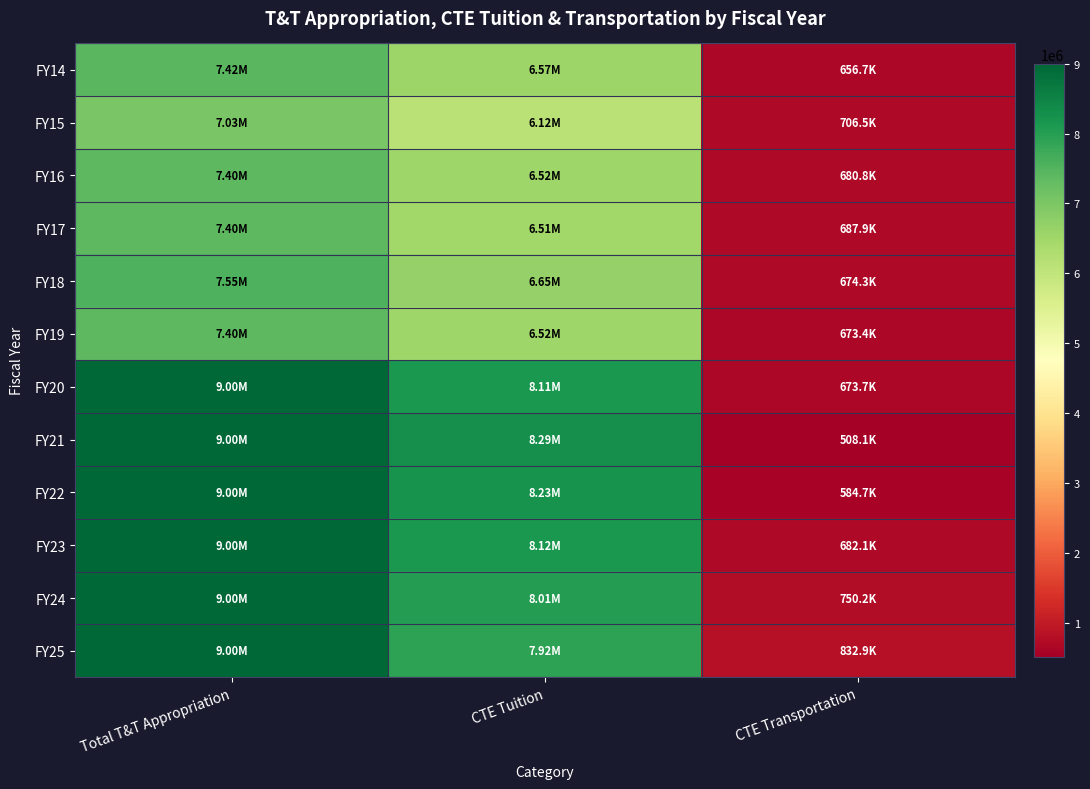

Reading right to left, what are all the values shown in this chart?

FY14: CTE Transportation=656709.7	CTE Tuition=6565134.5	Total T&T Appropriation=7422619.0
FY15: CTE Transportation=706543.8	CTE Tuition=6124159.3	Total T&T Appropriation=7027000.0
FY16: CTE Transportation=680787.1	CTE Tuition=6521931.7	Total T&T Appropriation=7400000.0
FY17: CTE Transportation=687900.4	CTE Tuition=6507958.1	Total T&T Appropriation=7400000.0
FY18: CTE Transportation=674325.1	CTE Tuition=6652647.9	Total T&T Appropriation=7546000.0
FY19: CTE Transportation=673398.2	CTE Tuition=6523898.8	Total T&T Appropriation=7400000.0
FY20: CTE Transportation=673671.4	CTE Tuition=8112485.4	Total T&T Appropriation=9000000.0
FY21: CTE Transportation=508086.9	CTE Tuition=8286047.7	Total T&T Appropriation=9000000.0
FY22: CTE Transportation=584690.2	CTE Tuition=8231552.6	Total T&T Appropriation=9000000.0
FY23: CTE Transportation=682118.3	CTE Tuition=8123619.8	Total T&T Appropriation=9000000.0
FY24: CTE Transportation=750237.2	CTE Tuition=8013301.5	Total T&T Appropriation=9000000.0
FY25: CTE Transportation=832858.1	CTE Tuition=7918546.2	Total T&T Appropriation=9000000.0